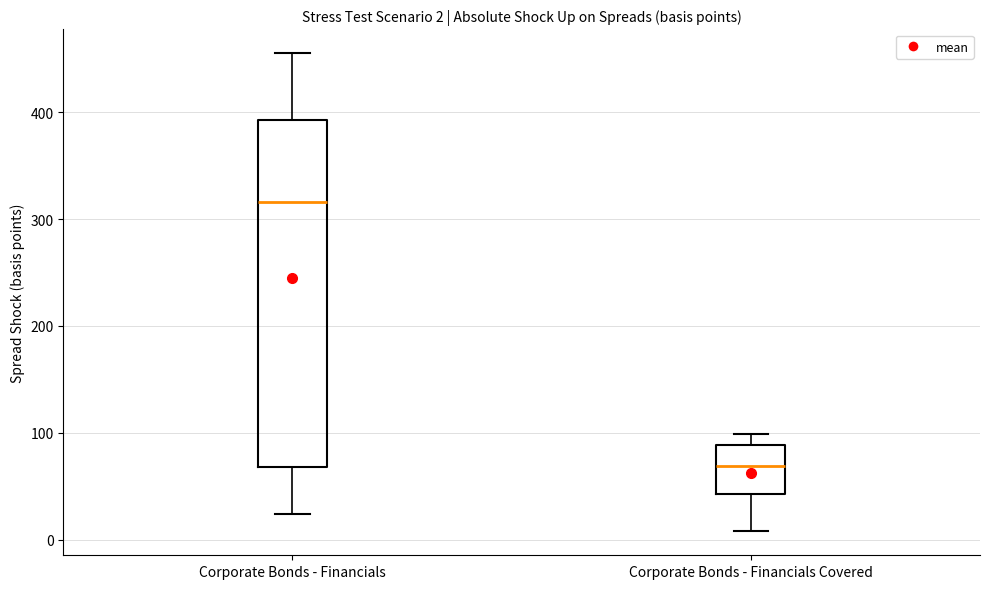

Comparing the boxes themselves (not the whiskers), which one is the tallest?

Corporate Bonds - Financials